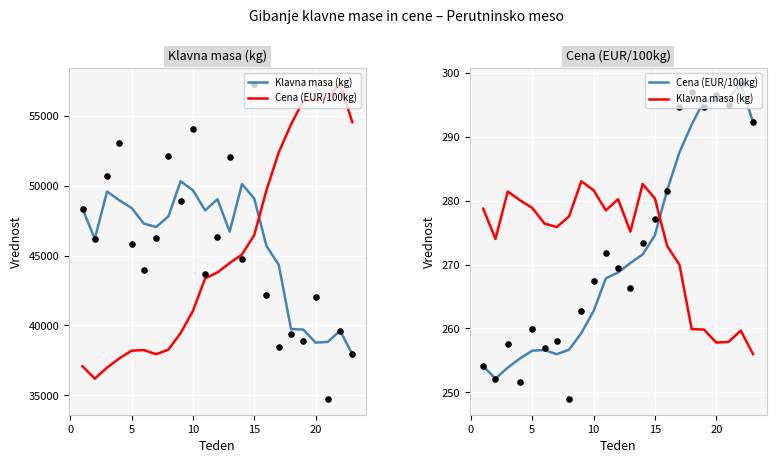

Which series has the largest total across all categories?

Klavna masa (kg)